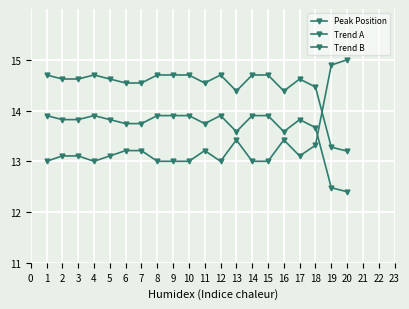

What is the average value of the Peak Position series?

13.3